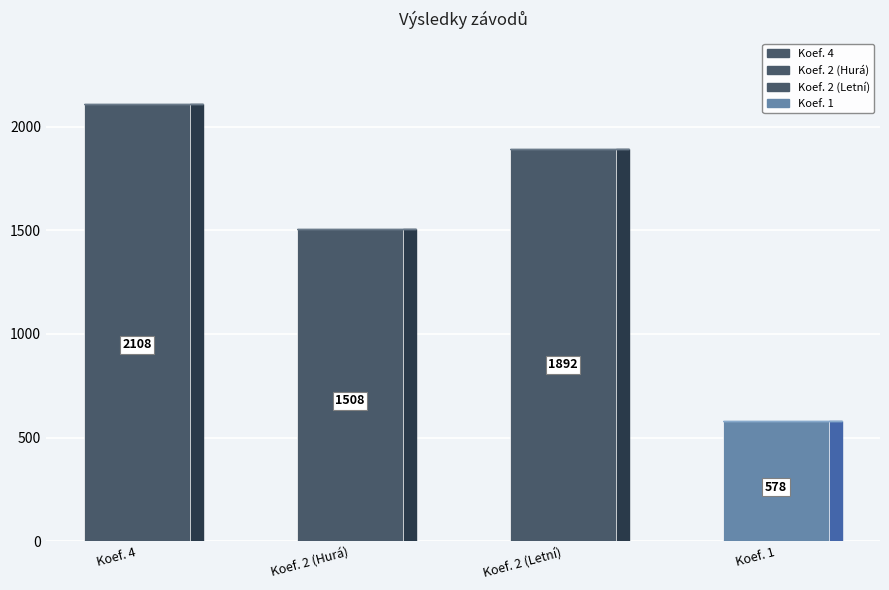

At which category does the chart reach its minimum across all series?

1